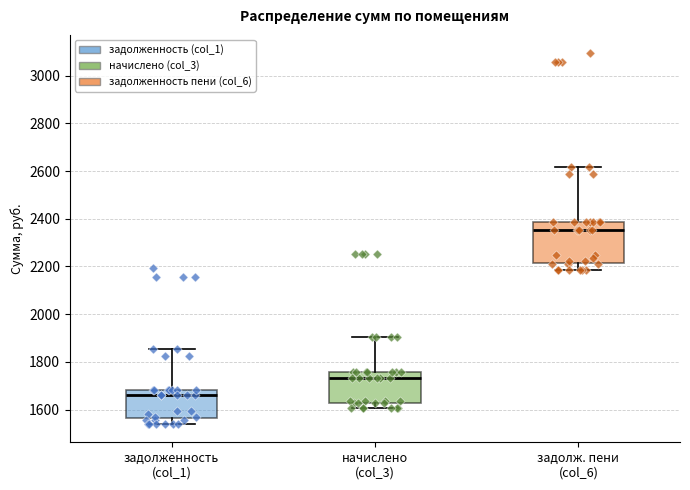

Where does the median line of the box for задолж. пени (col_6) sit on the y-axis? The values are not printed on the chart, so give them approximately, as read against the axis.

2360